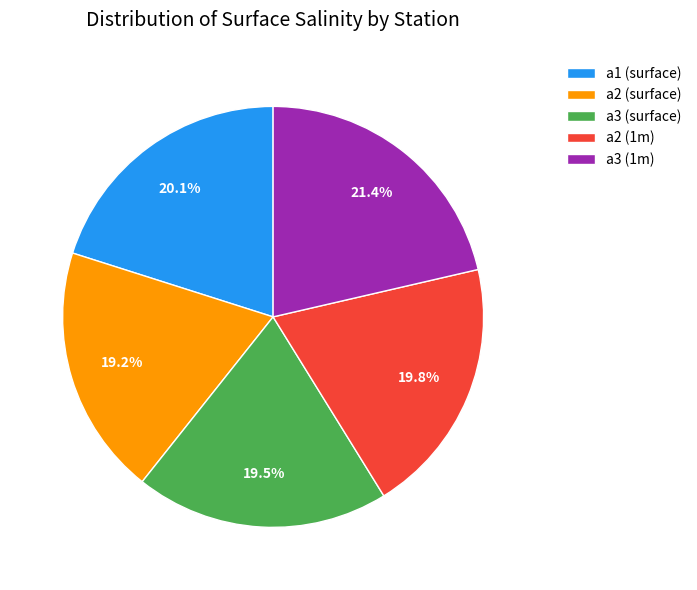

Between a3 (1m) and a1 (surface), which is larger?

a3 (1m)